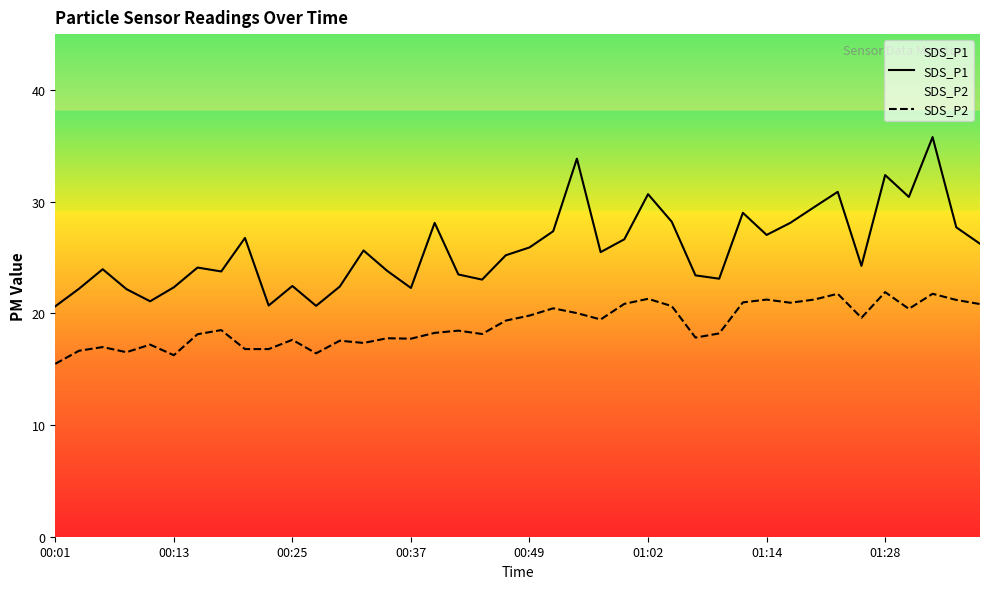

True or false: SDS_P1 and SDS_P2 cross at least once.

False